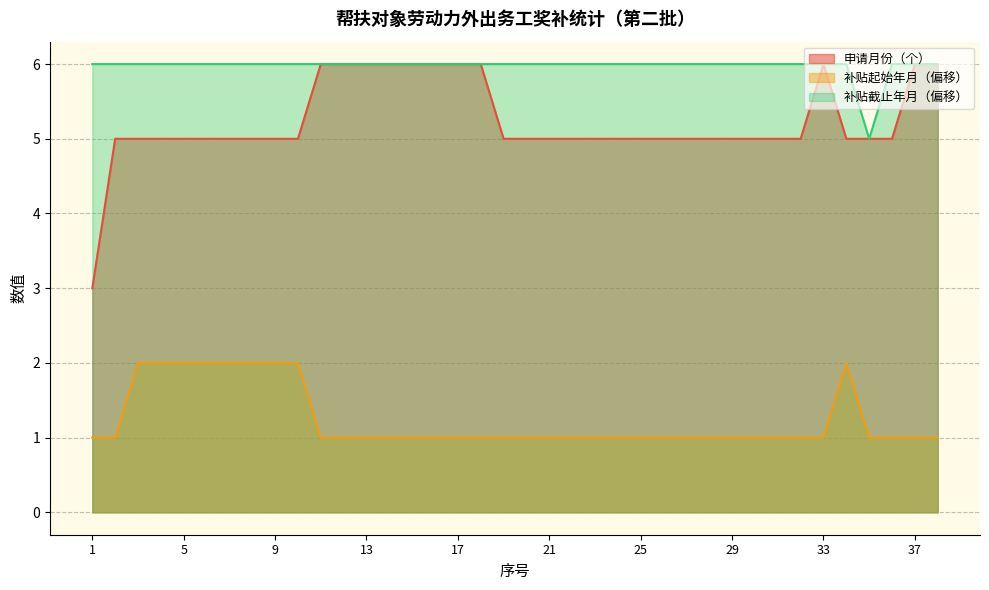

True or false: 补贴起始年月 and 申请月份（个） intersect in this chart.

False